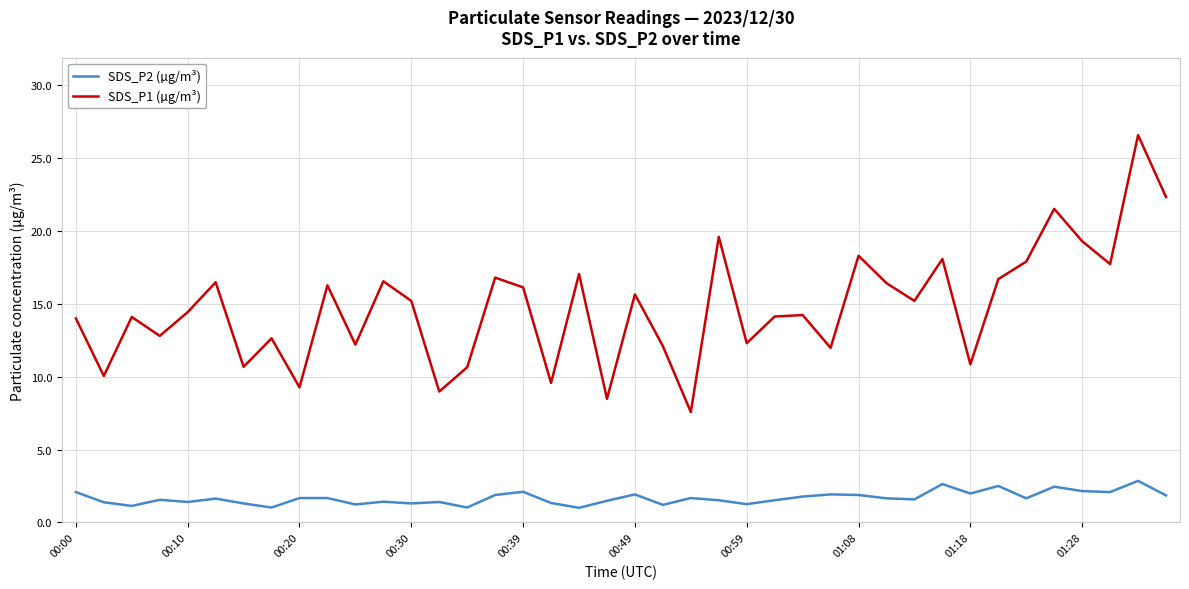

What is the difference between the maximum and minimum values in the SDS_P1 (µg/m³) series?

19.0